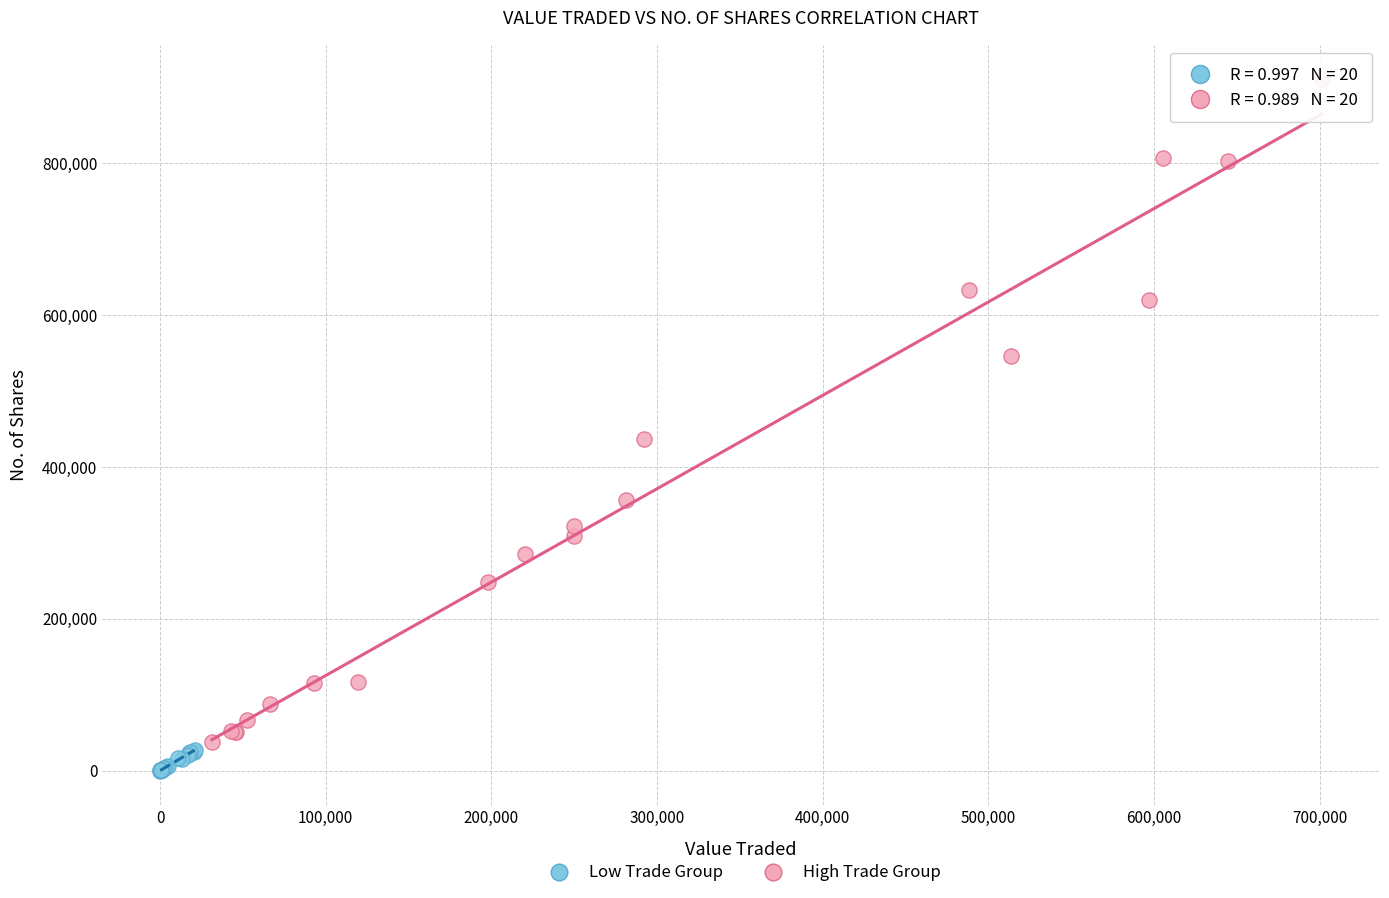

Which series reaches the minimum Y coordinate?

Low Trade Group